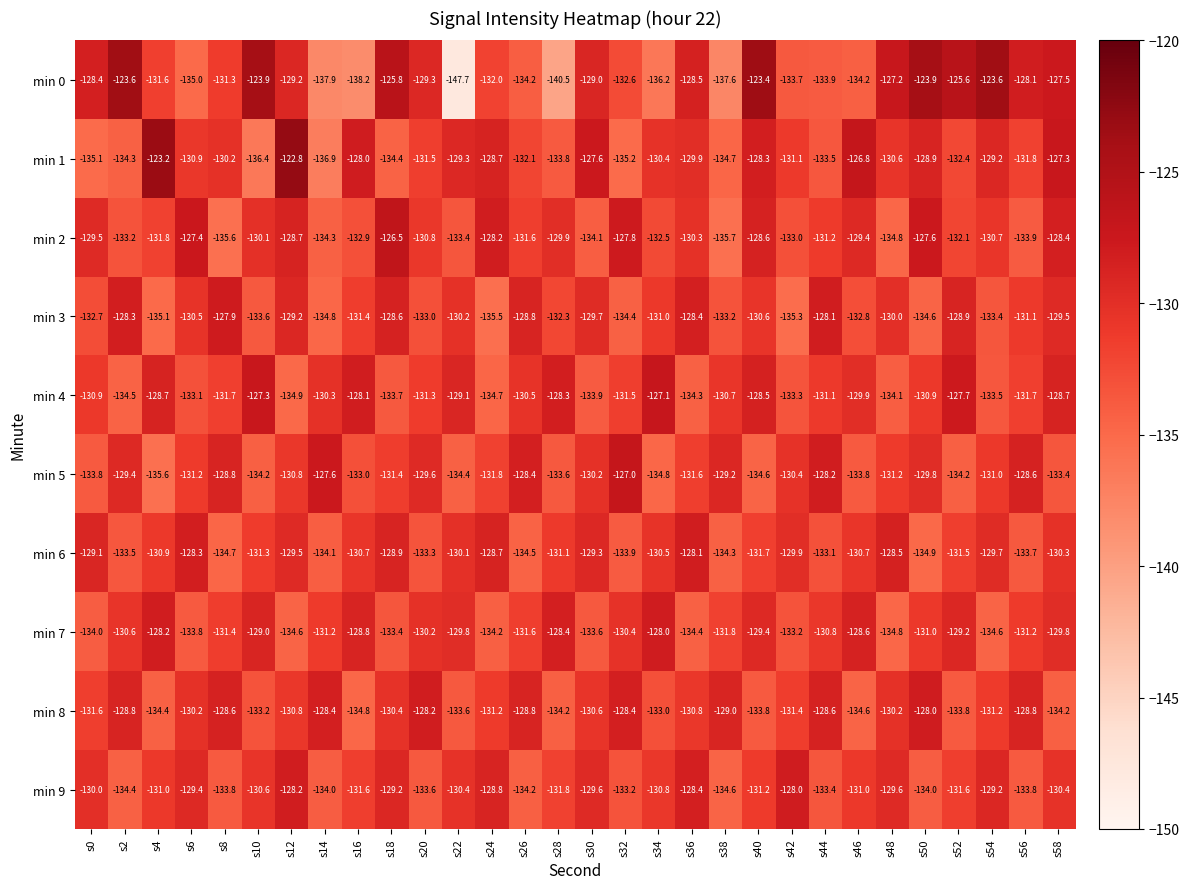

Where does the min 2 series first go above -130?

s0